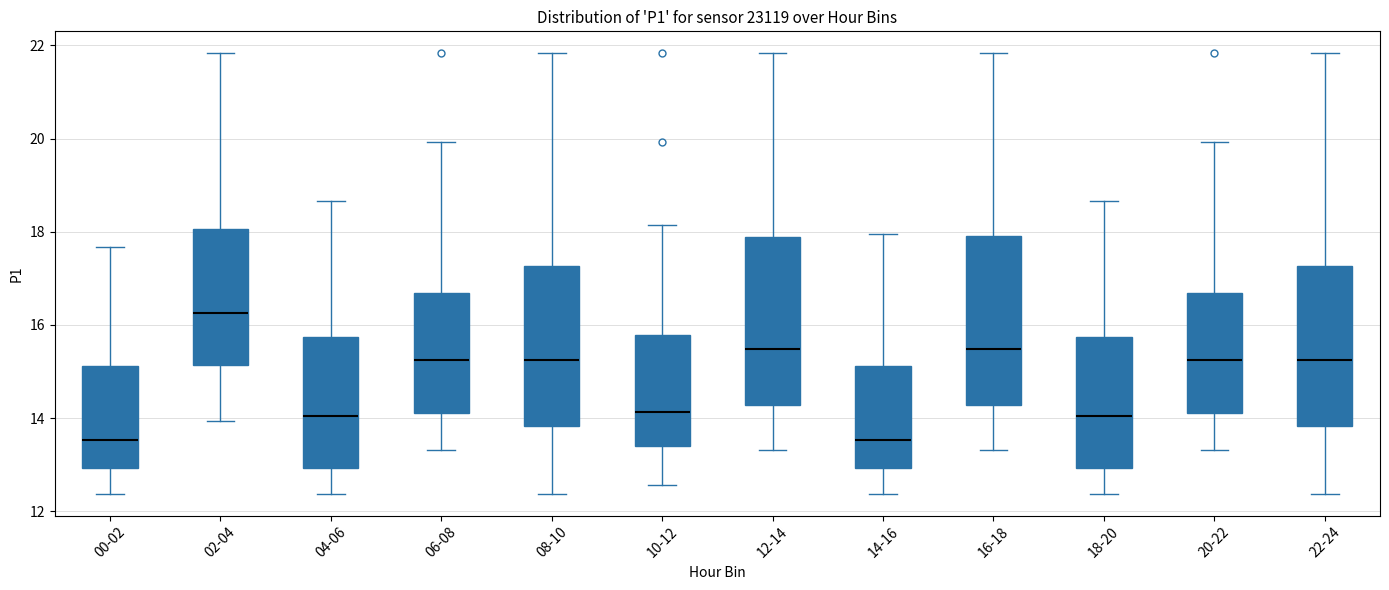

Reading left to right, transcribe this box plot: for each box, give where its median line is, the range the box spans, and where its two whiskers end, as read against the y-axis. The values are not printed on the chart, so give them approximately, as read against the axis.

00-02: median 13.6, box 13.0 to 15.2, whiskers 12.4 to 17.6
02-04: median 16.2, box 15.2 to 18.0, whiskers 14.0 to 21.8
04-06: median 14.0, box 13.0 to 15.8, whiskers 12.4 to 18.6
06-08: median 15.2, box 14.2 to 16.6, whiskers 13.4 to 20.0
08-10: median 15.2, box 13.8 to 17.2, whiskers 12.4 to 21.8
10-12: median 14.2, box 13.4 to 15.8, whiskers 12.6 to 18.2
12-14: median 15.4, box 14.2 to 17.8, whiskers 13.4 to 21.8
14-16: median 13.6, box 13.0 to 15.2, whiskers 12.4 to 18.0
16-18: median 15.4, box 14.2 to 18.0, whiskers 13.4 to 21.8
18-20: median 14.0, box 13.0 to 15.8, whiskers 12.4 to 18.6
20-22: median 15.2, box 14.2 to 16.6, whiskers 13.4 to 20.0
22-24: median 15.2, box 13.8 to 17.2, whiskers 12.4 to 21.8